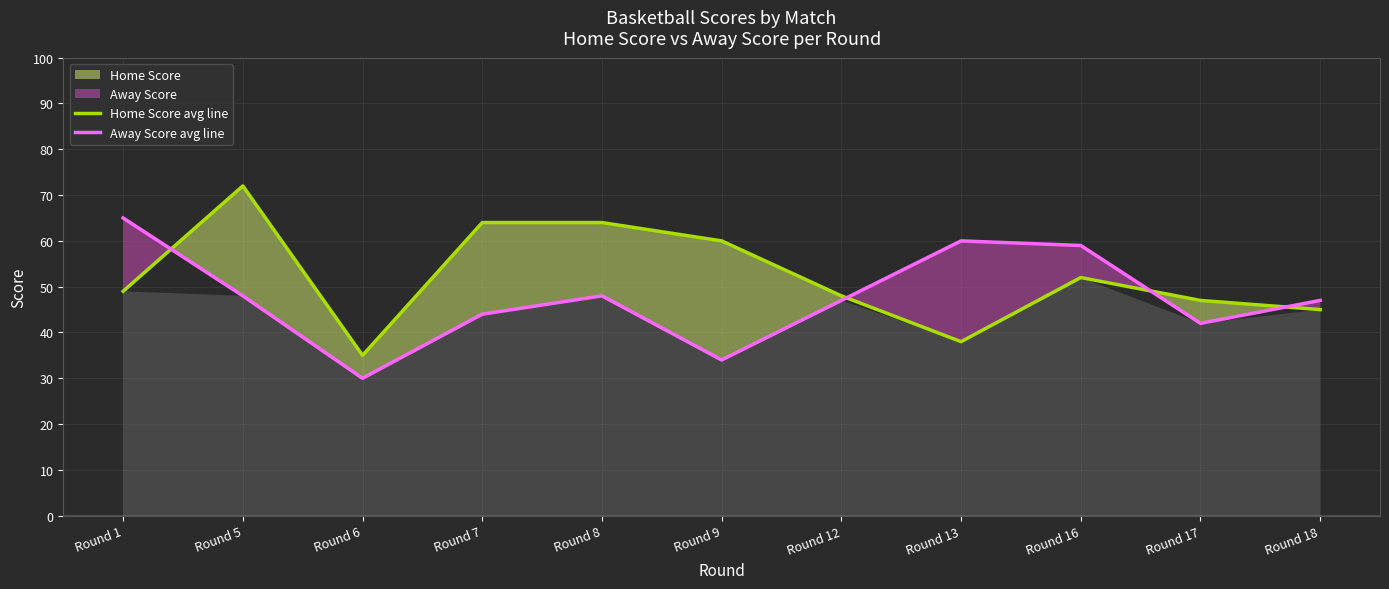

True or false: Away Score avg line has a value of 48 at Round 8.

True